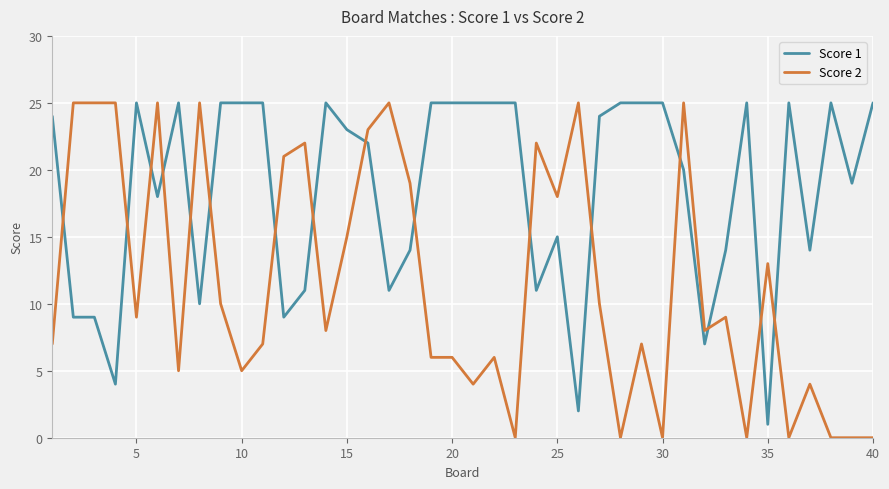

Is this an area chart (filled region under the line)?

No